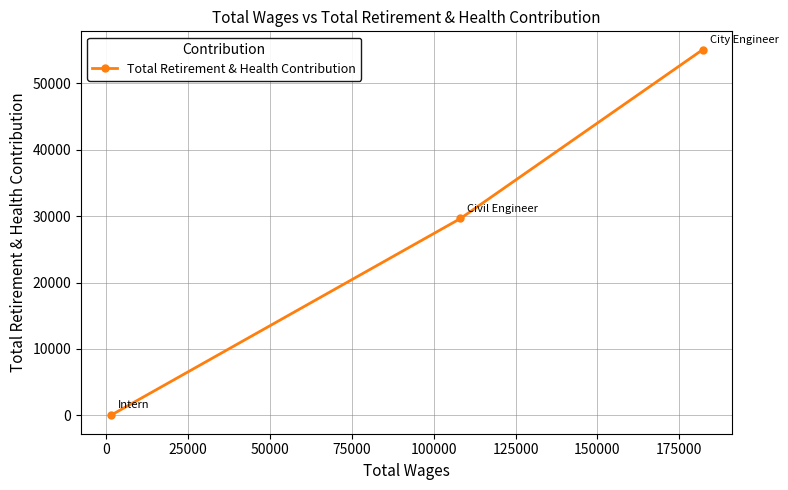

How many lines are shown in the chart?

1